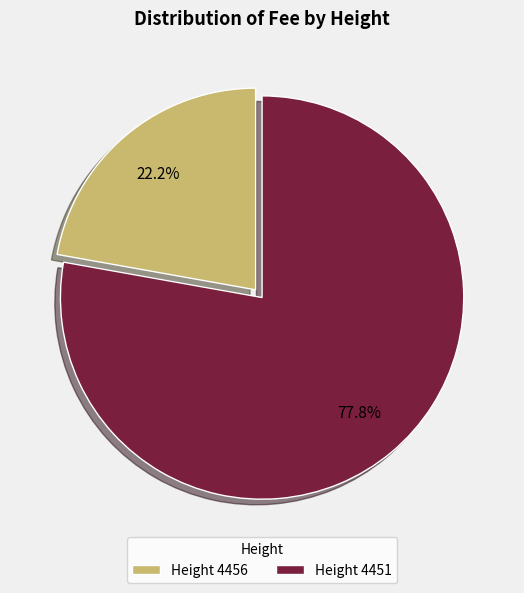

To the nearest percent, what is the average slice percentage?

50%